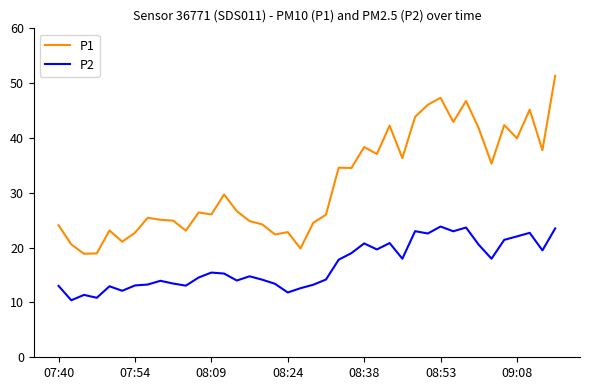

What is the highest value of the P1 series?

51.3